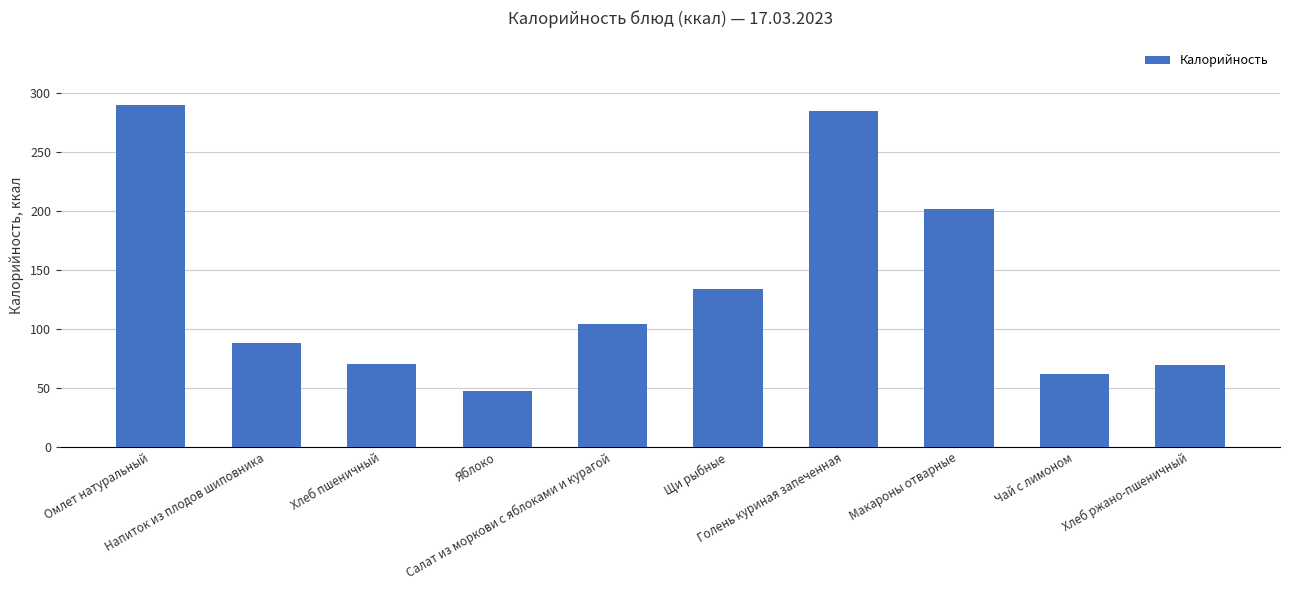

What is the sum of all values?

1349.1